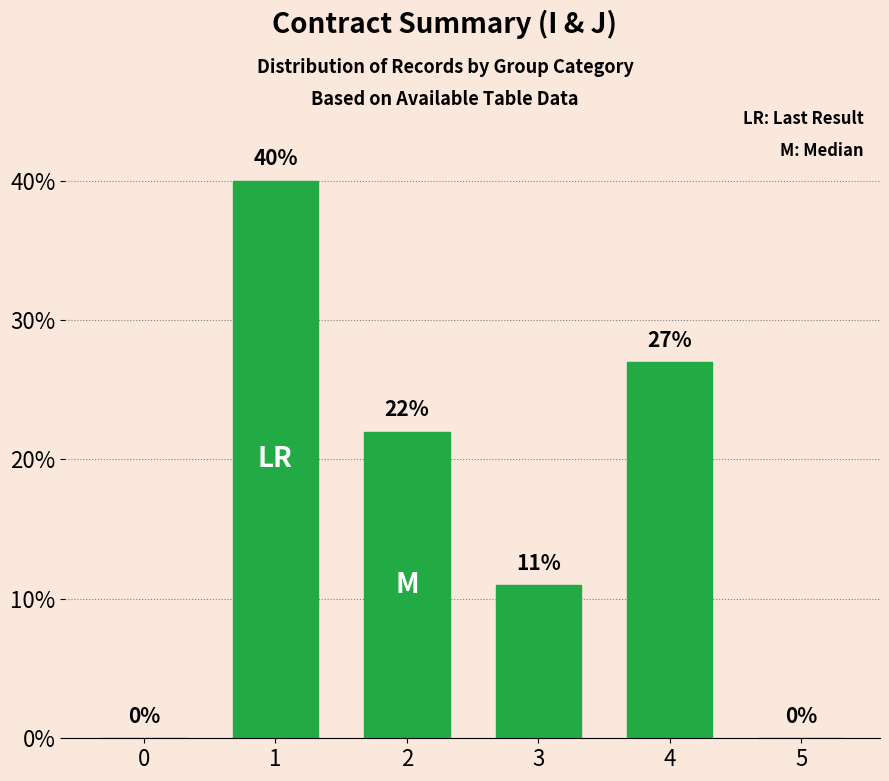

What is the change in value from 3 to 5?

-11